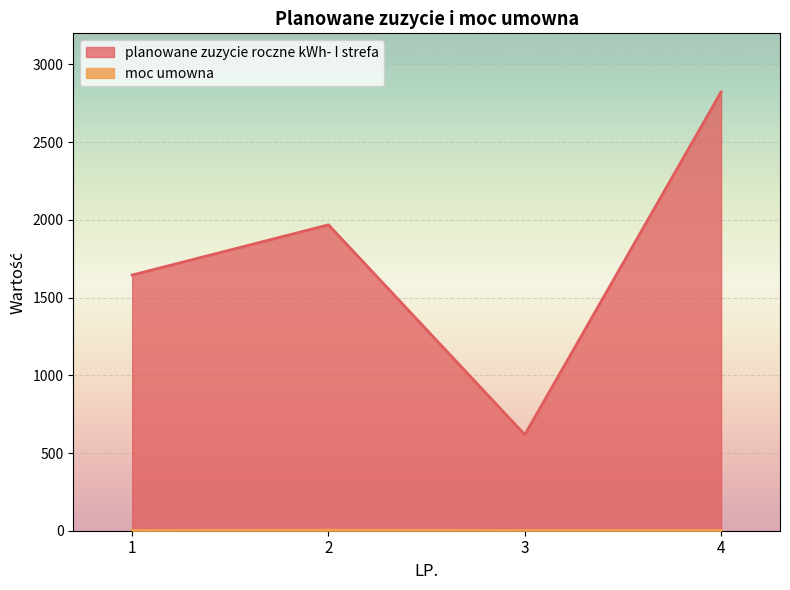

How many lines are shown in the chart?

2